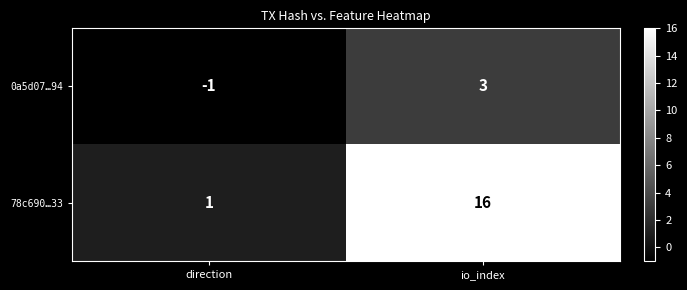

List the series in order of their peak value, lowest first.

0a5d07…94, 78c690…33